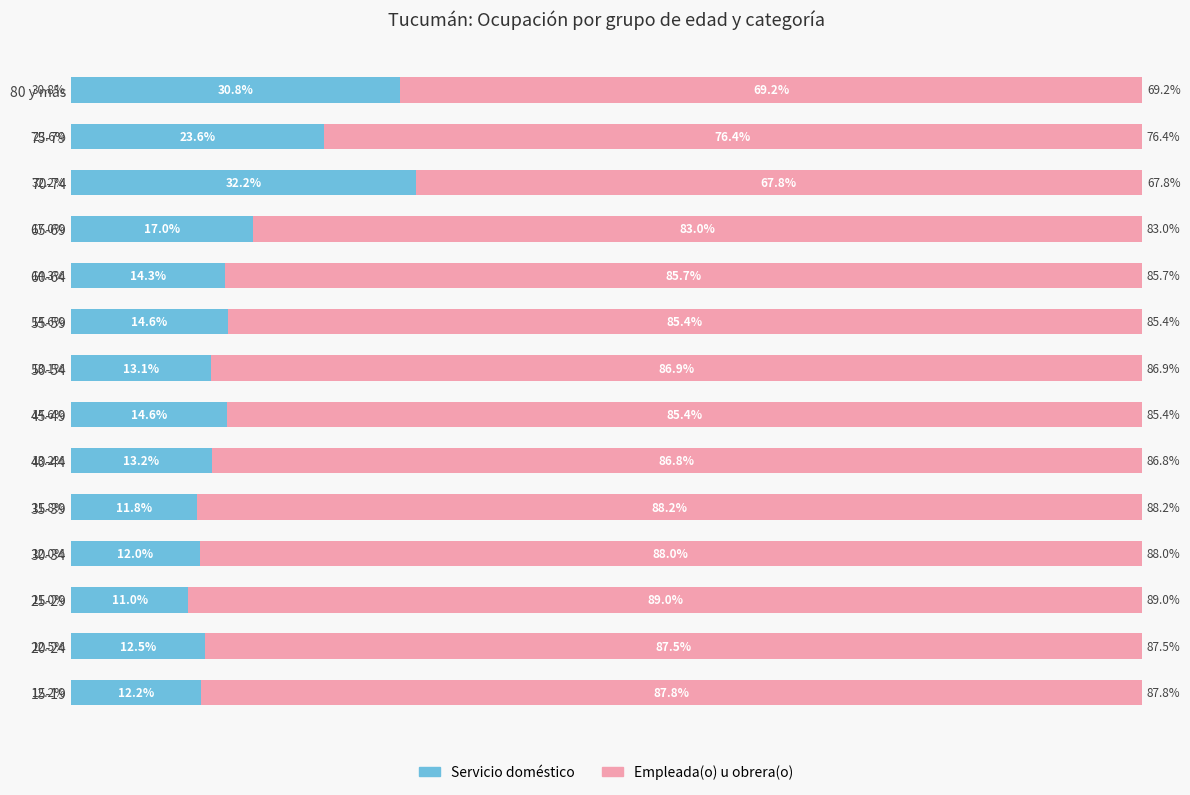

Which category has the highest value in the Servicio doméstico series?

70-74